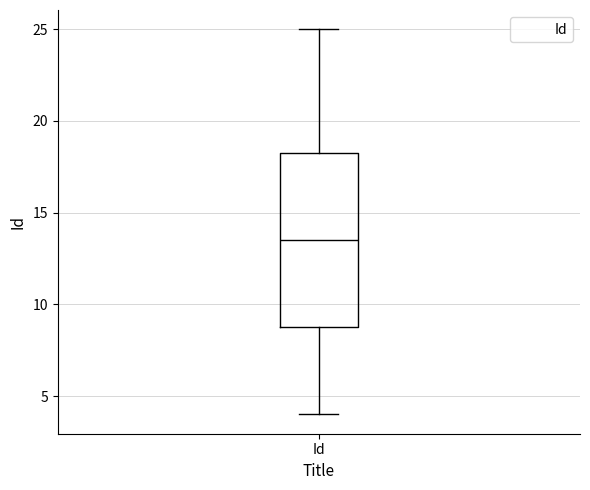

Read this box plot against the y-axis: the position of the median line, the range covered by the box, and the ends of both whiskers. The values are not printed on the chart, so give them approximately, as read against the axis.

median 13.5, box 9.0 to 18.5, whiskers 4.0 to 25.0